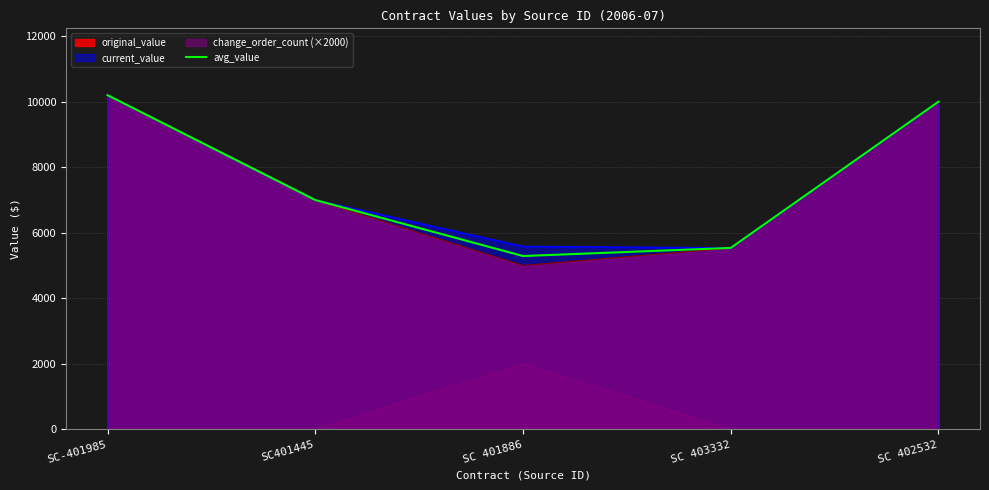

At which category does the chart reach its peak across all series?

SC-401985